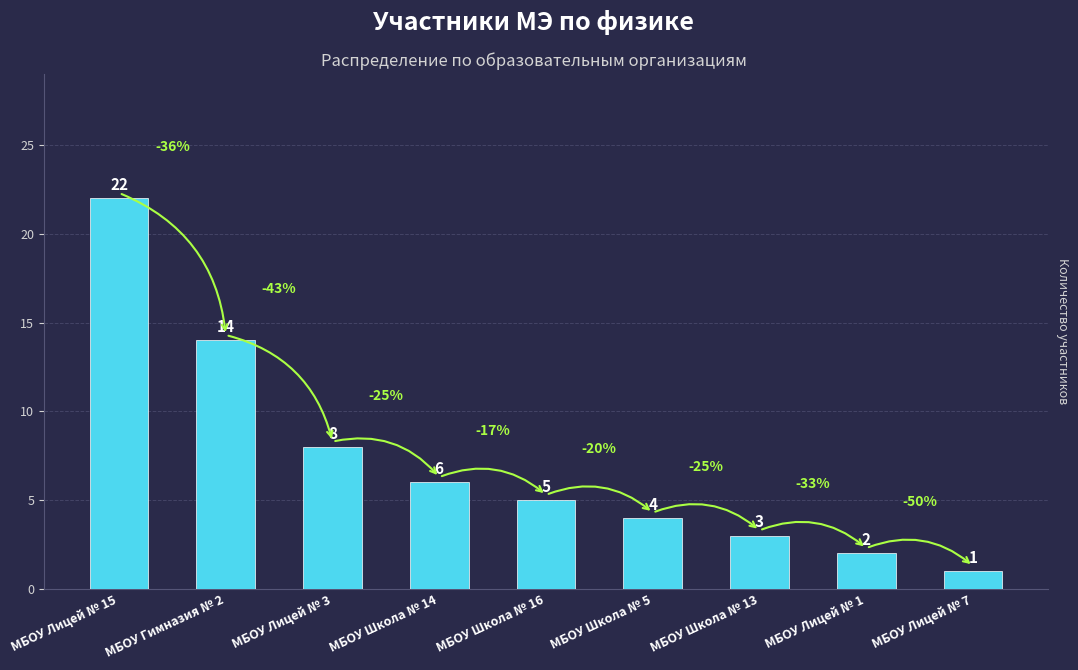

List the labels in order of value, smallest first.

МБОУ Лицей № 7, МБОУ Лицей № 1, МБОУ Школа № 13, МБОУ Школа № 5, МБОУ Школа № 16, МБОУ Школа № 14, МБОУ Лицей № 3, МБОУ Гимназия № 2, МБОУ Лицей № 15